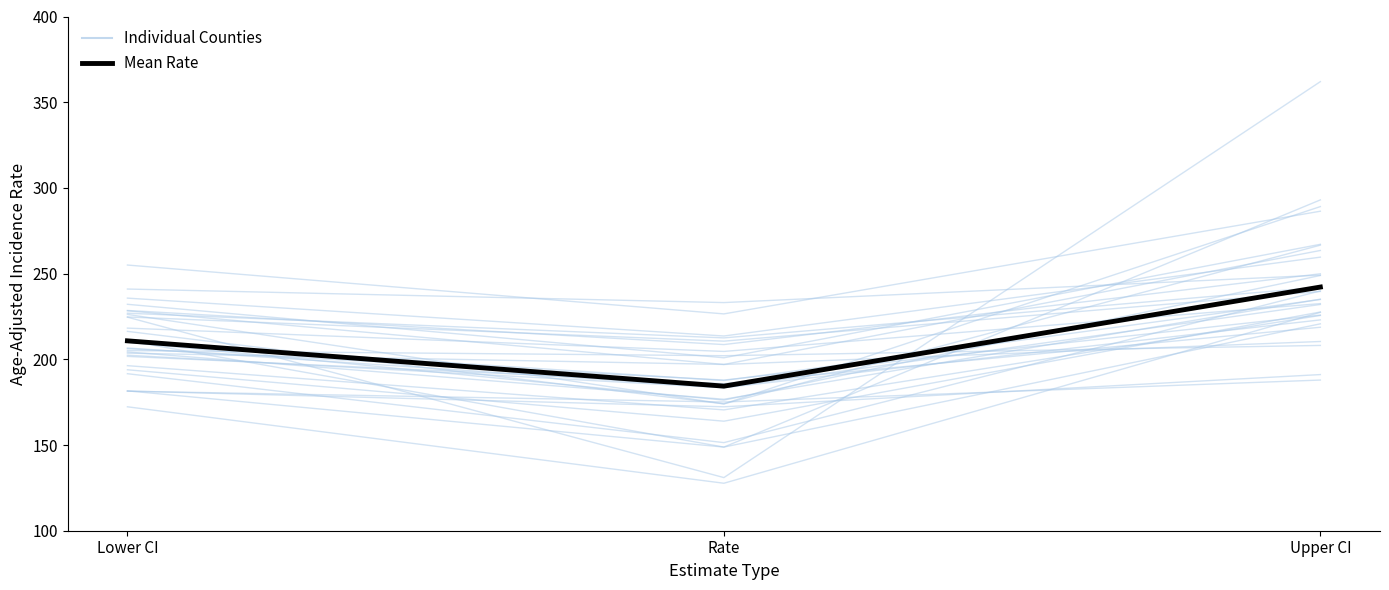

Rank the categories by value from lowest to highest.

Rate, Lower CI, Upper CI